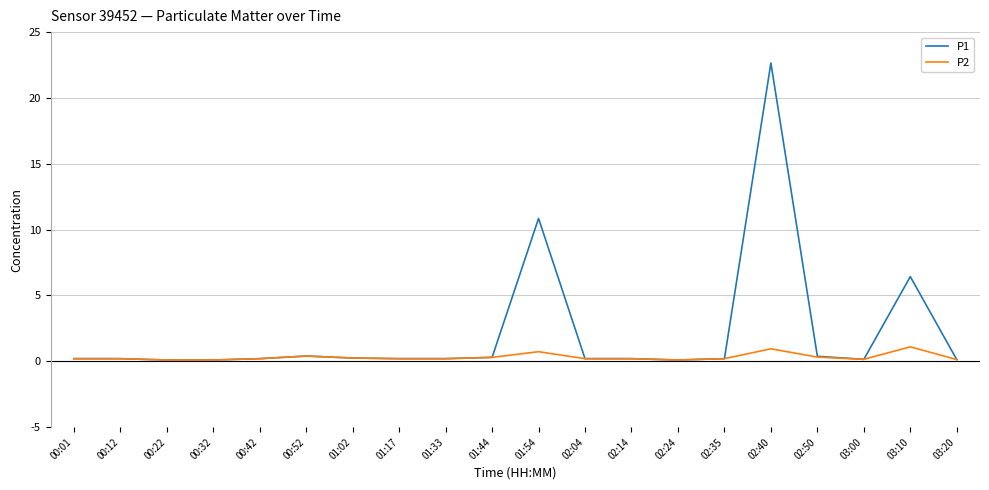

Which series changed the most between 01:02 and 01:54?

P1